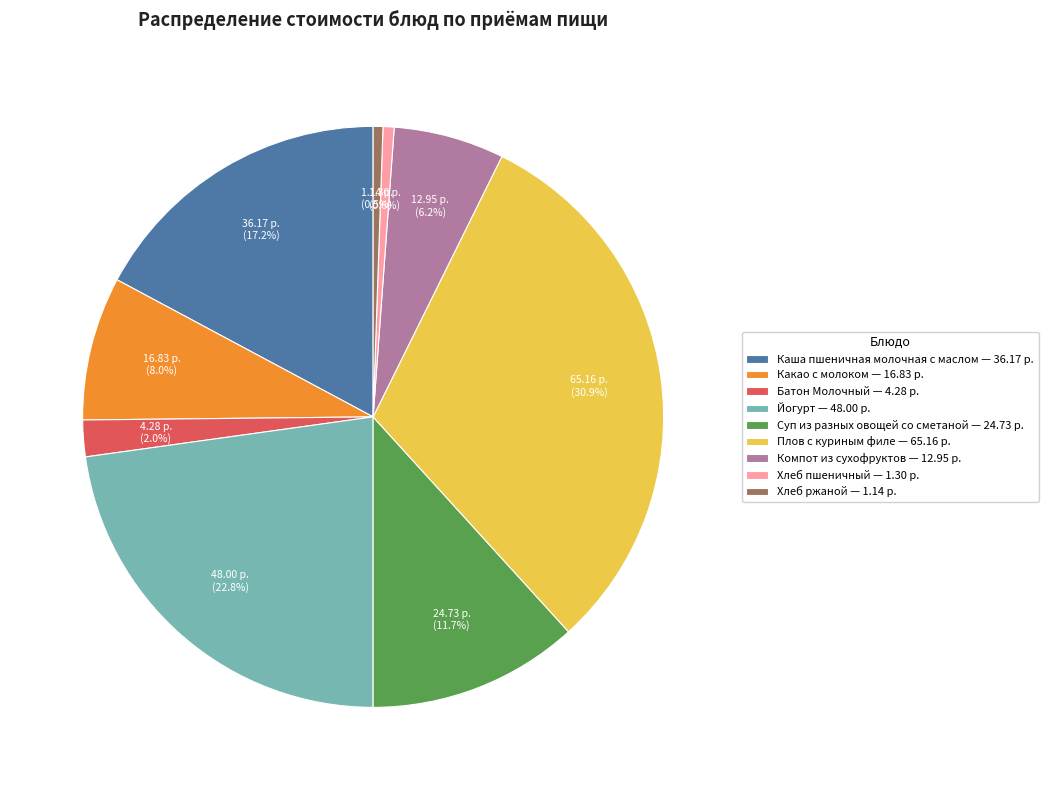

The Батон Молочный slice represents 2% of the pie. True or false?

True